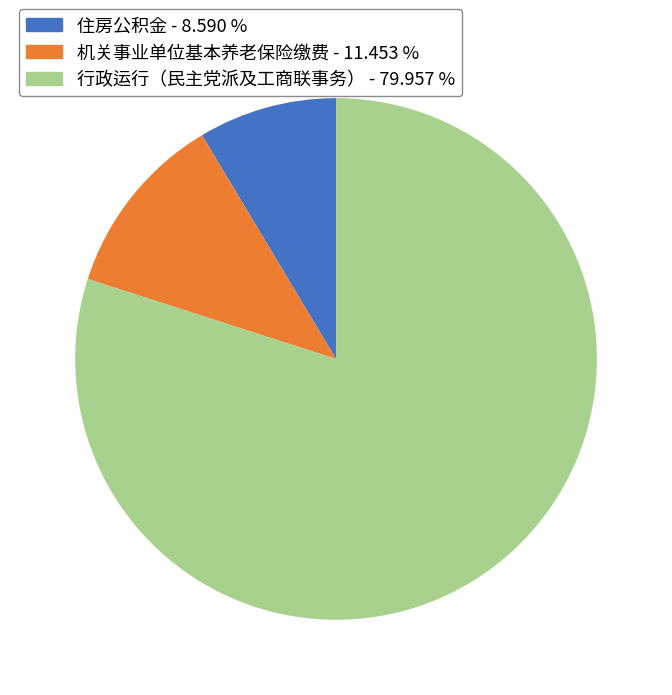

Is it true that 行政运行（民主党派及工商联事务） is 80% of the pie?

True